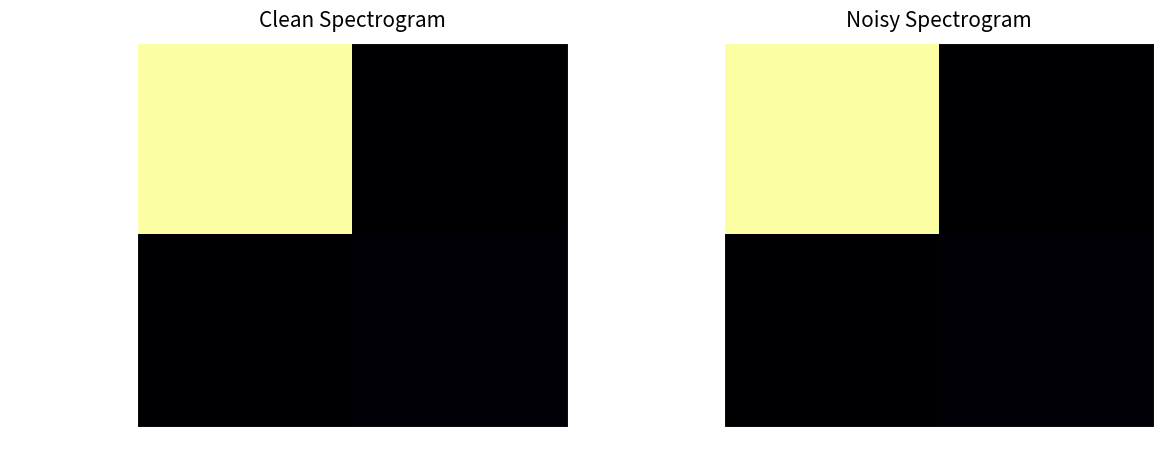

The value of c573c4182fdec703... at -1 is 95. True or false?

False